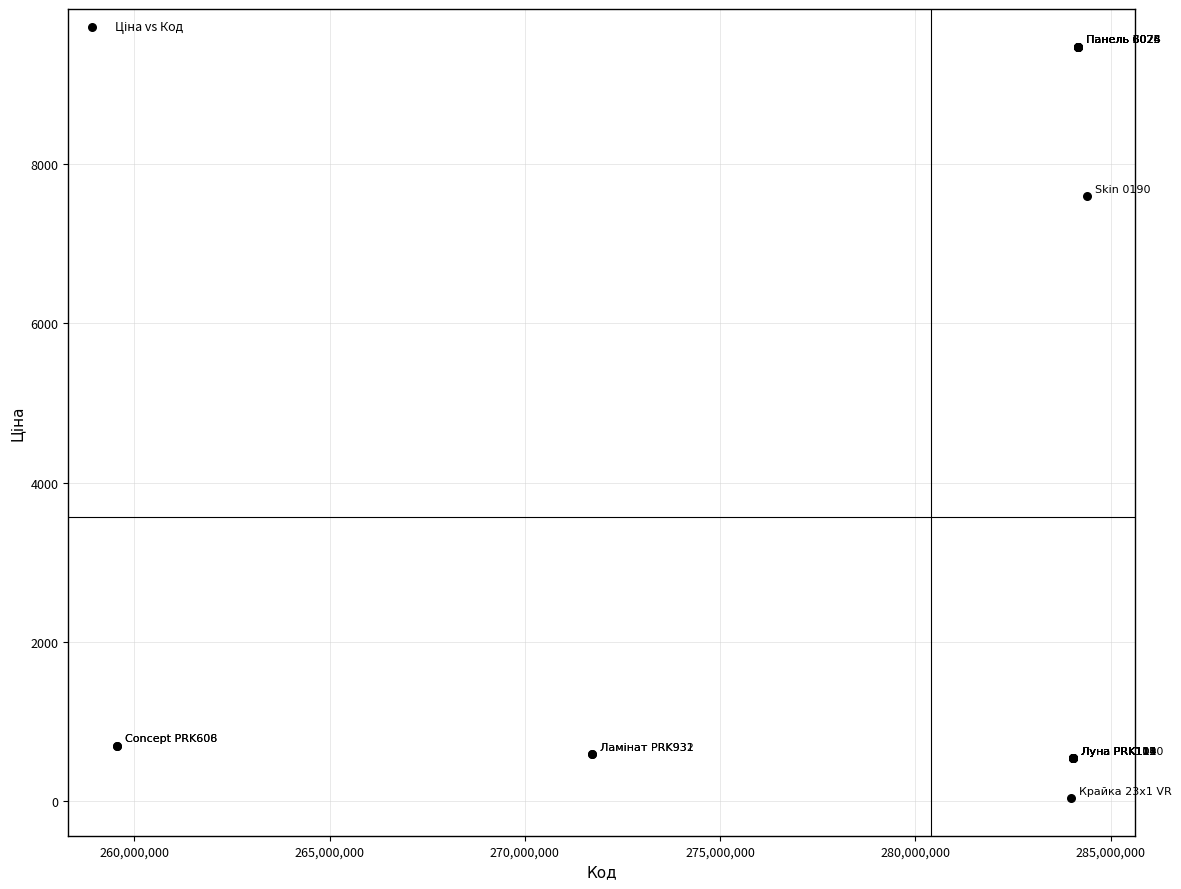

What Y value in the scatter plot is closest to 4756?

7596.5